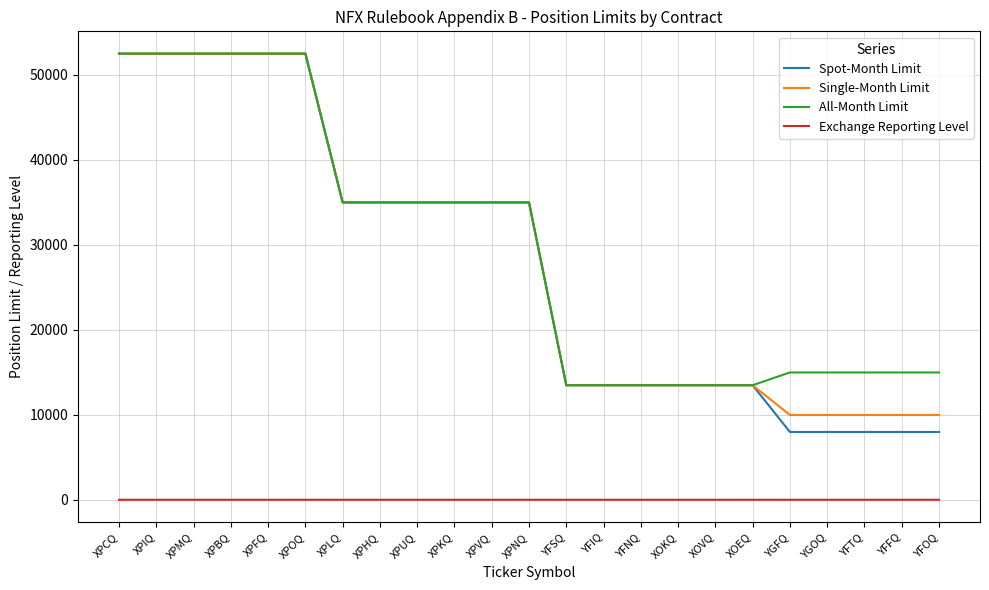

The Single-Month Limit series shows 10000 at YGFQ. True or false?

True